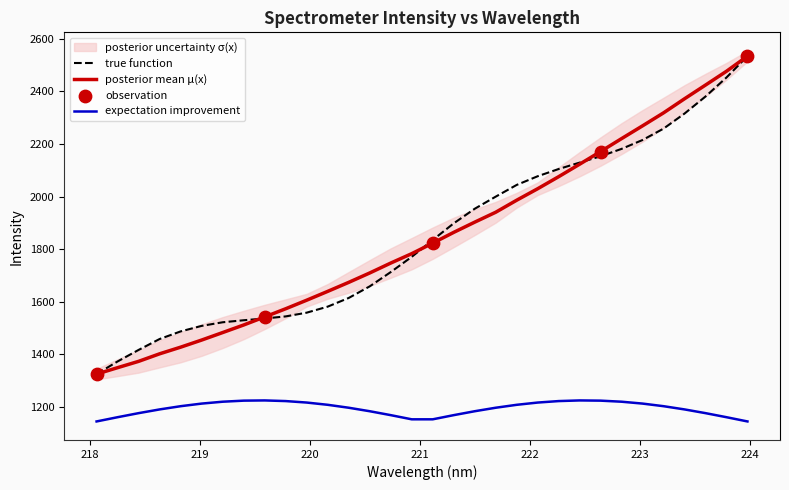

What is the change in value from 220.7354 to 223.408?

+624.8